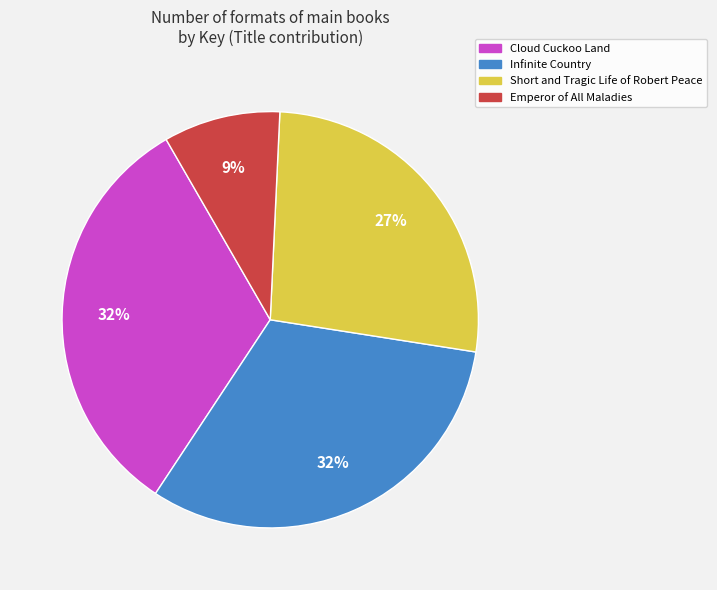

What percentage is the Cloud Cuckoo Land slice, to the nearest percent?

32%